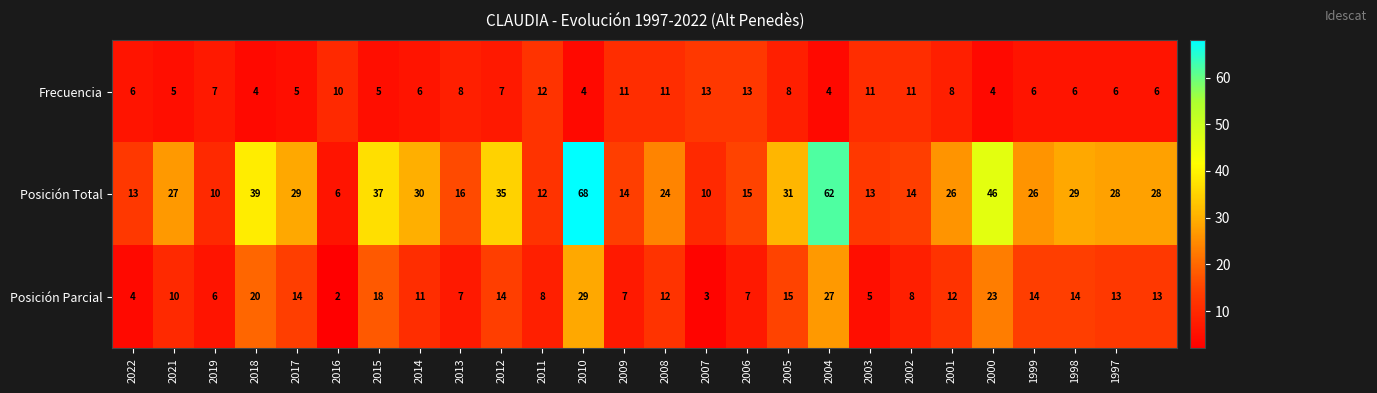

Which series has the largest total across all categories?

Posición Total